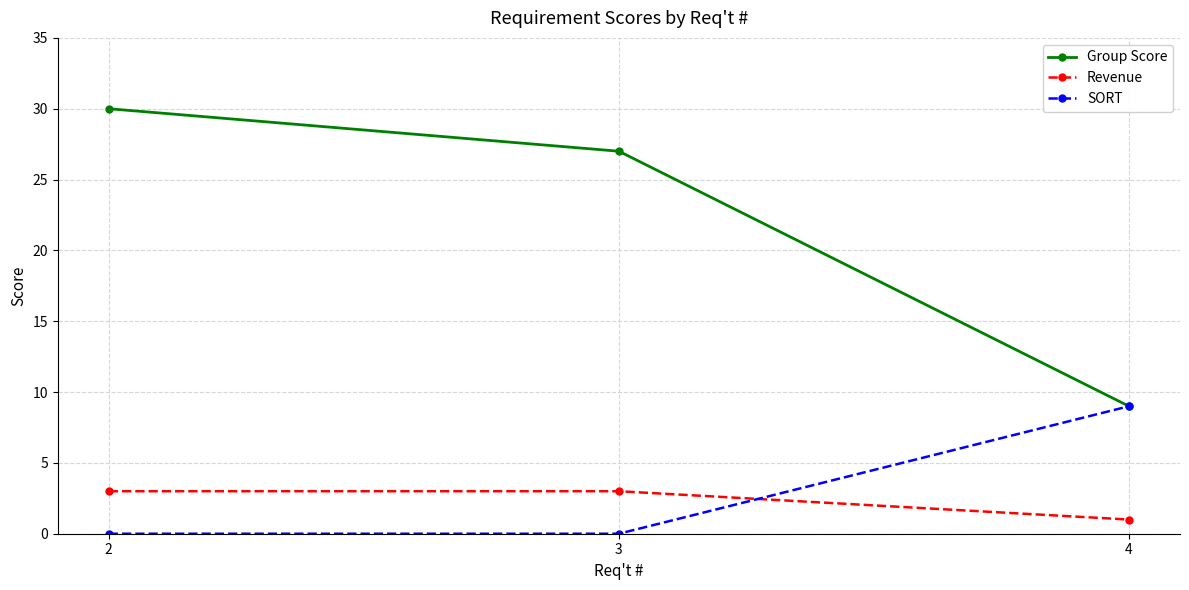

At which label does Group Score reach its peak?

2